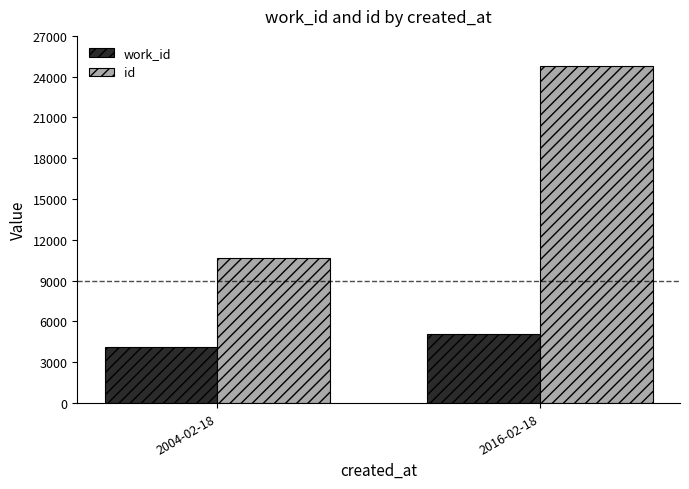

What is the sum of the id values at 2004-02-18 and 2016-02-18?

35458